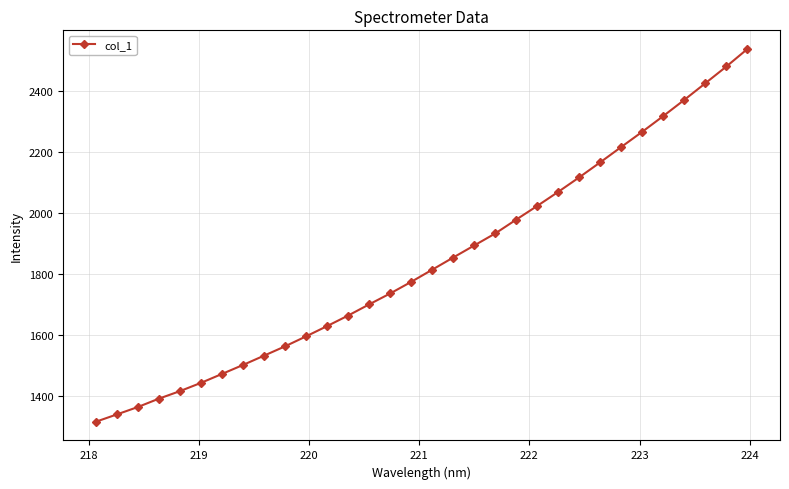

What is the sum of all values?

58925.5